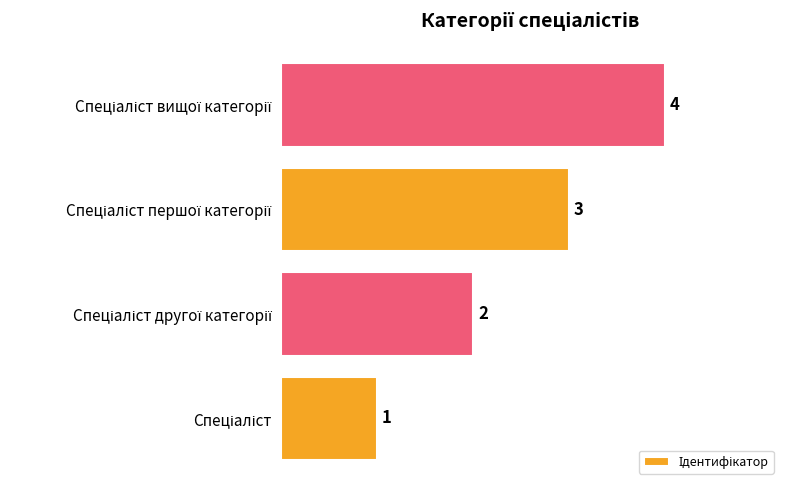

How many values are below 3?

2